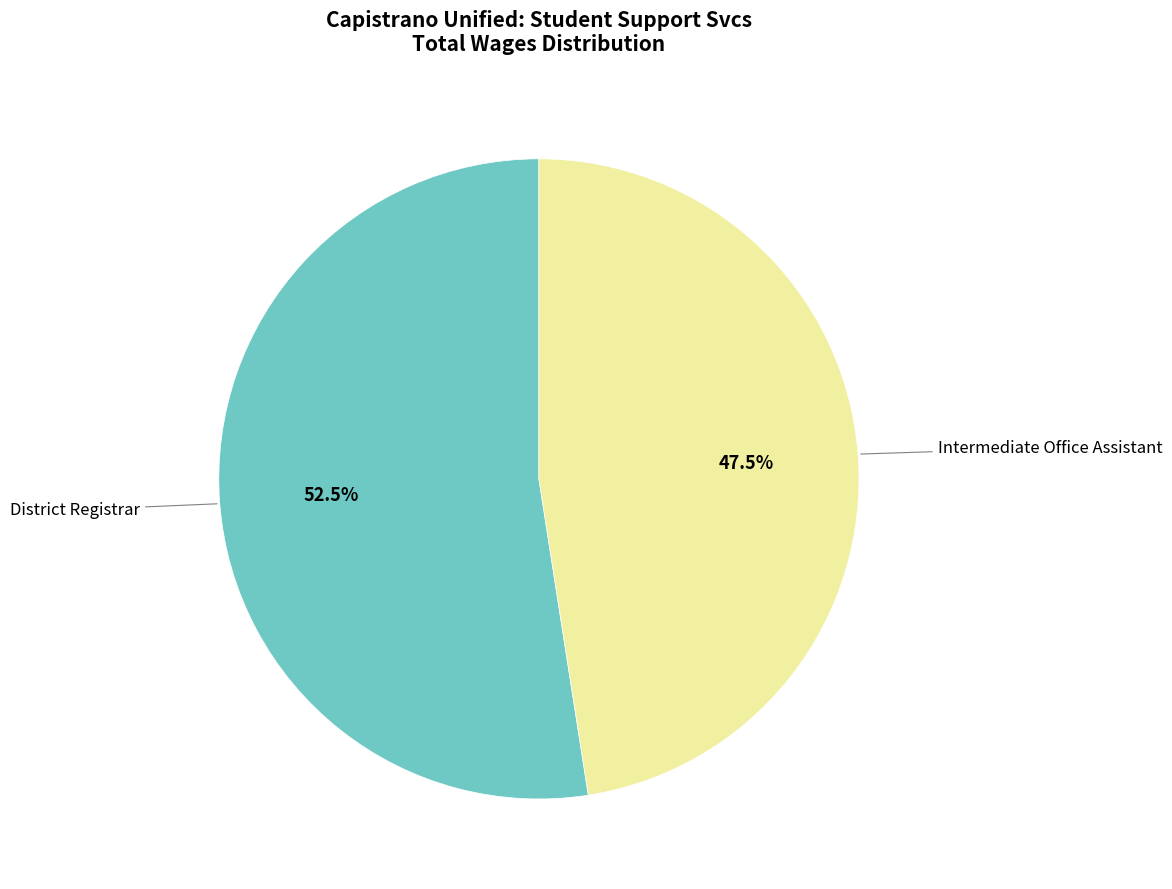

Between Intermediate Office Assistant and District Registrar, which is larger?

District Registrar